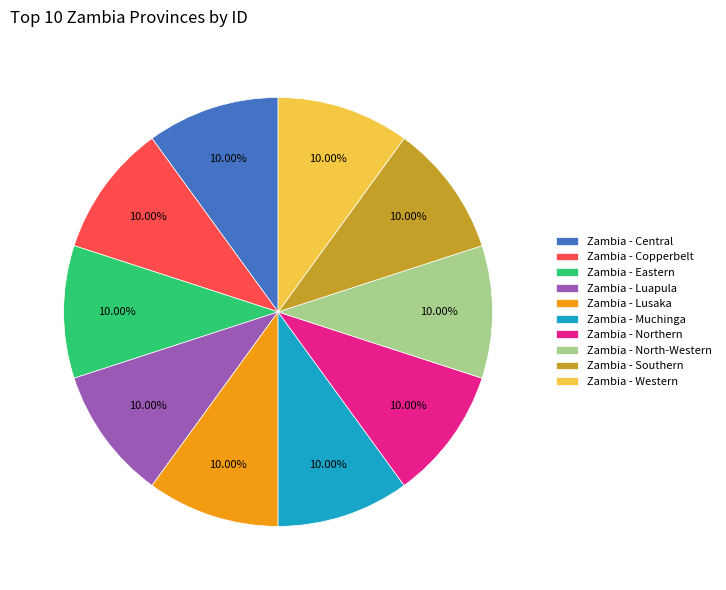

Is there a majority slice in this chart?

No